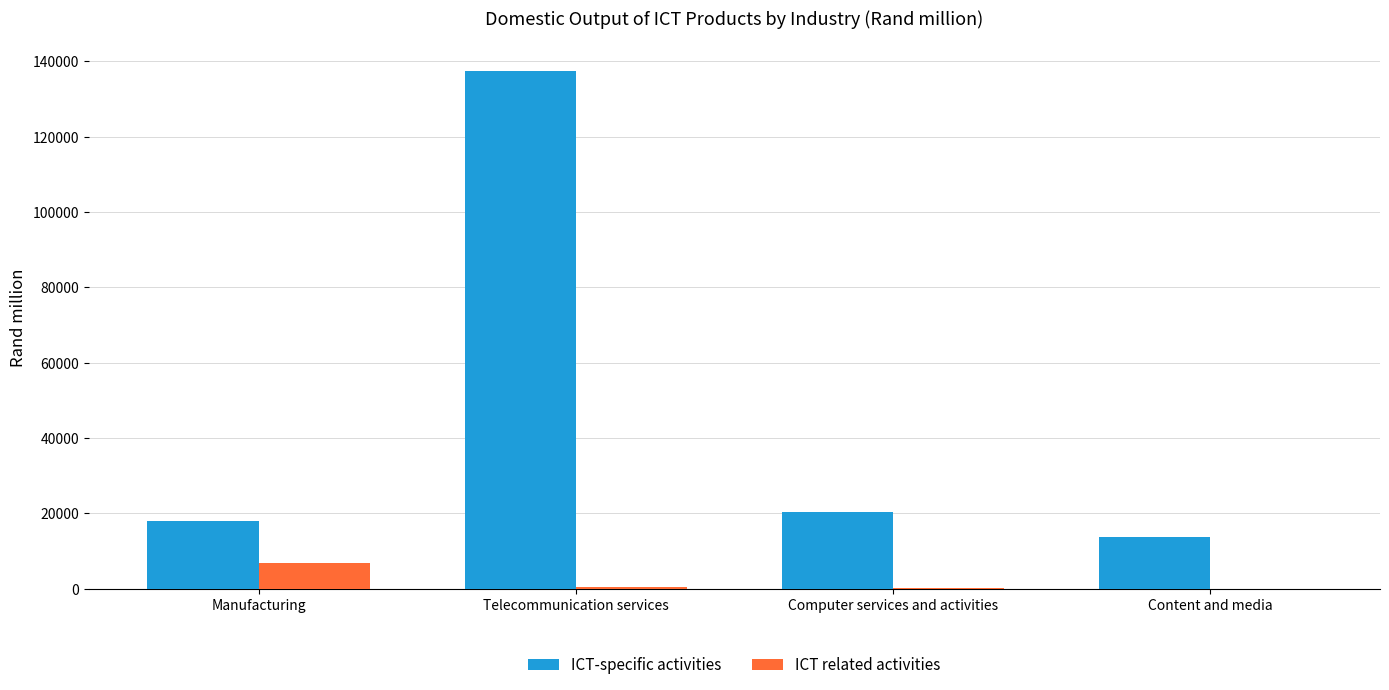

Is it true that ICT-specific activities equals 20651.3 at Content and media?

False